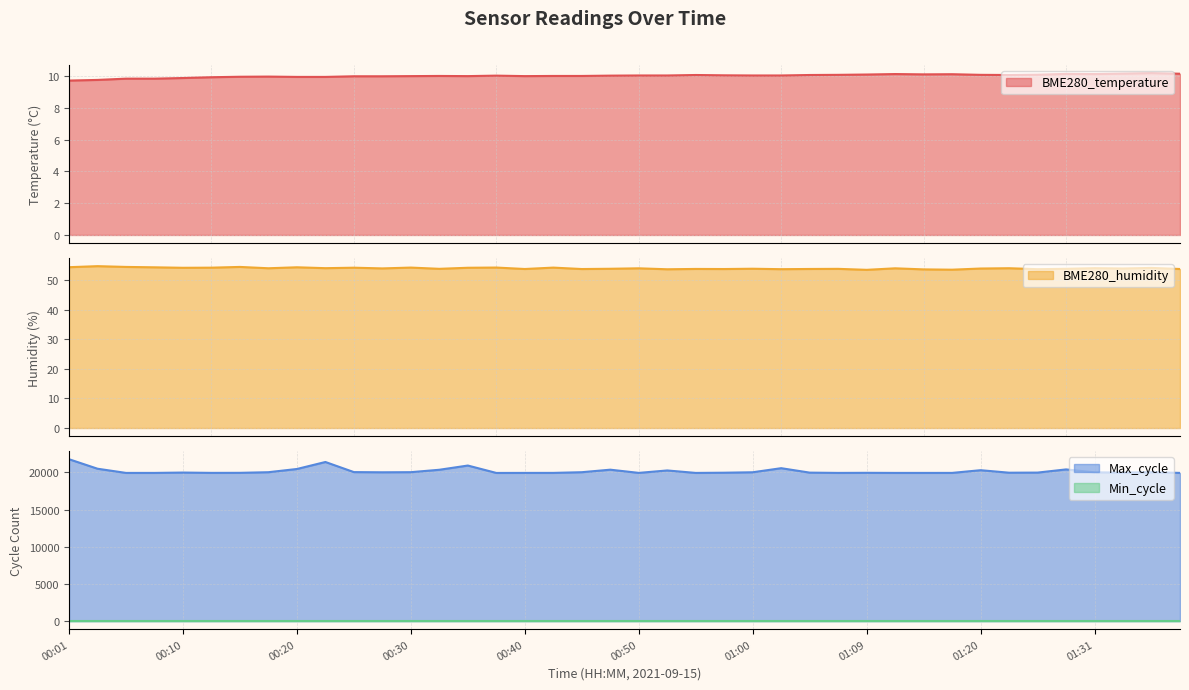

At which label does BME280_temperature reach its peak?

01:36